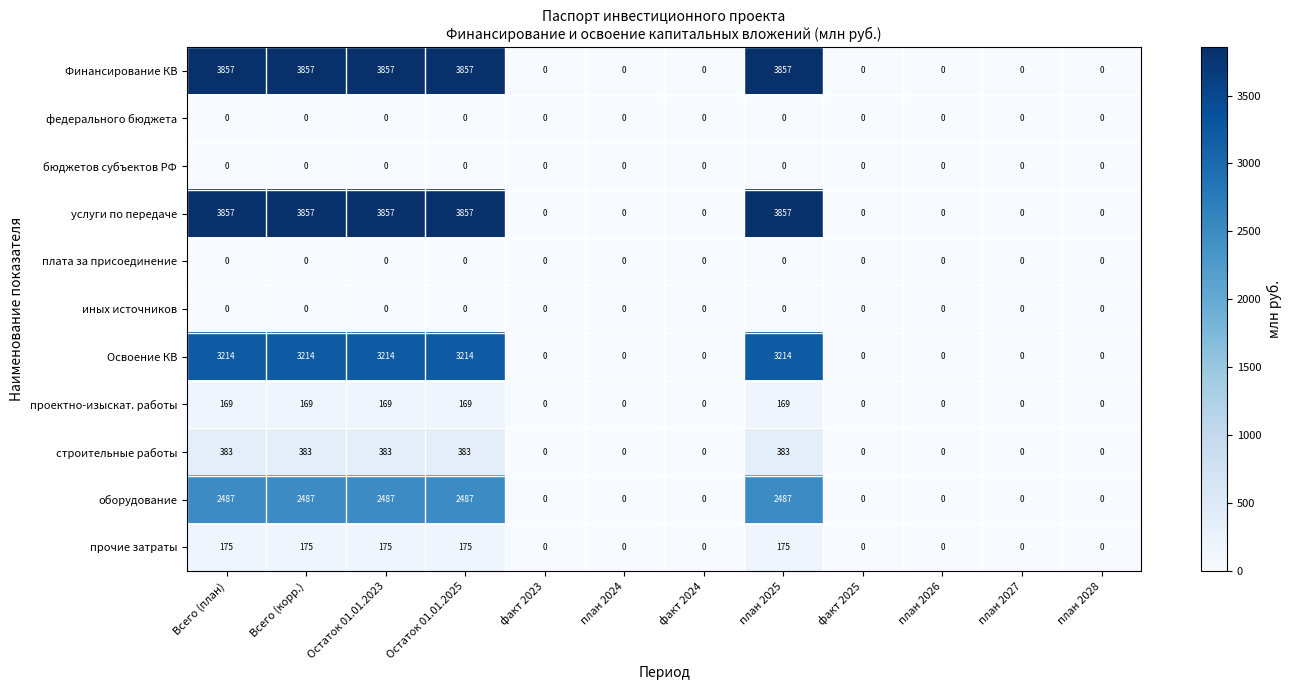

The value of прочие затраты at план 2027 is 0. True or false?

True